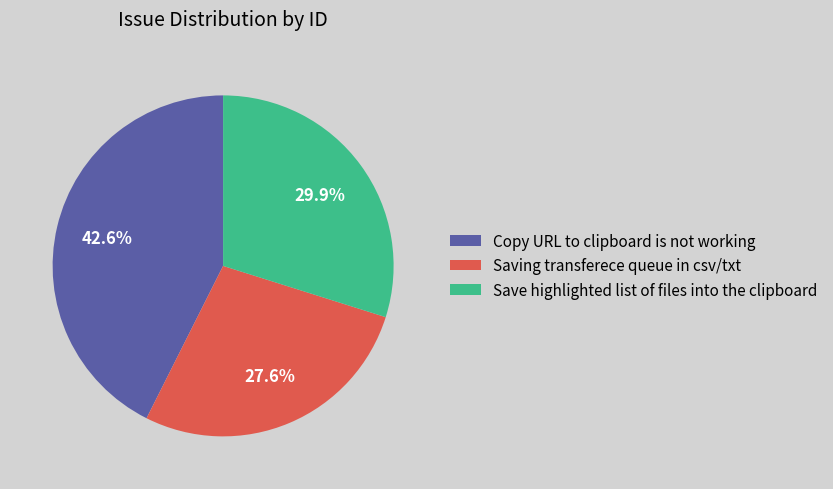

Rank the categories by value from highest to lowest.

Copy URL to clipboard is not working, Save highlighted list of files into the clipboard, Saving transferece queue in csv/txt